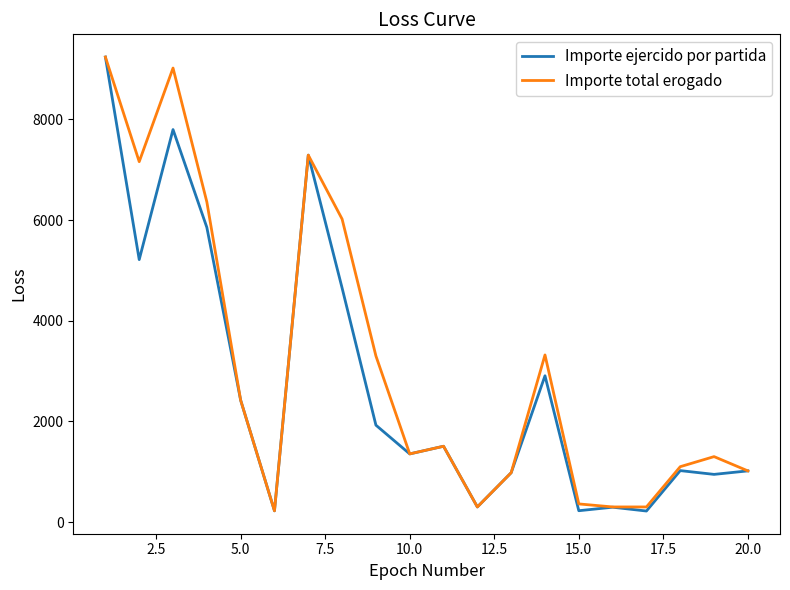

What is the lowest value of the Importe total erogado series?

223.0